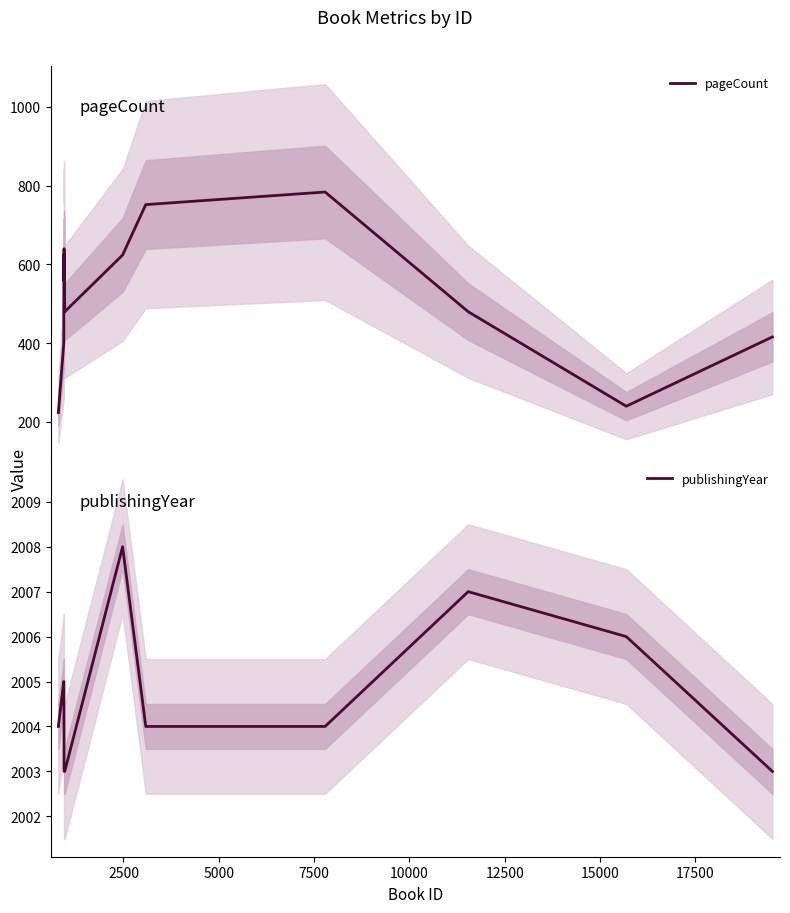

Count the number of data series in this chart.

2